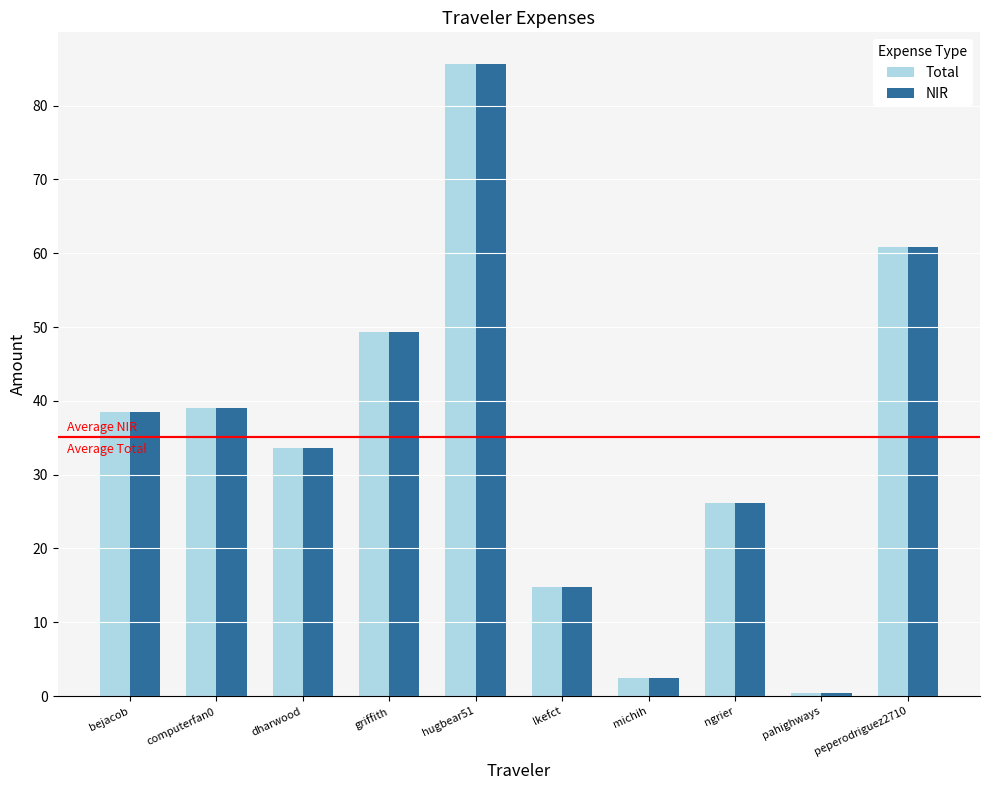

Is it true that Total equals 60.8 at peperodriguez2710?

True